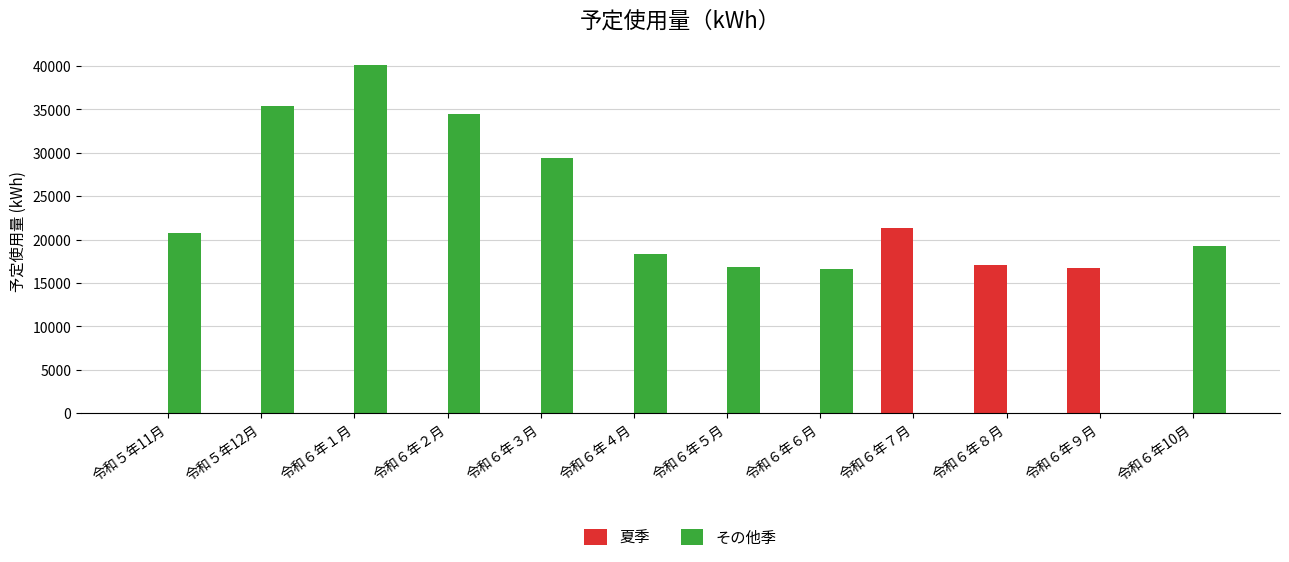

Which label corresponds to the largest value in the chart?

令和６年１月